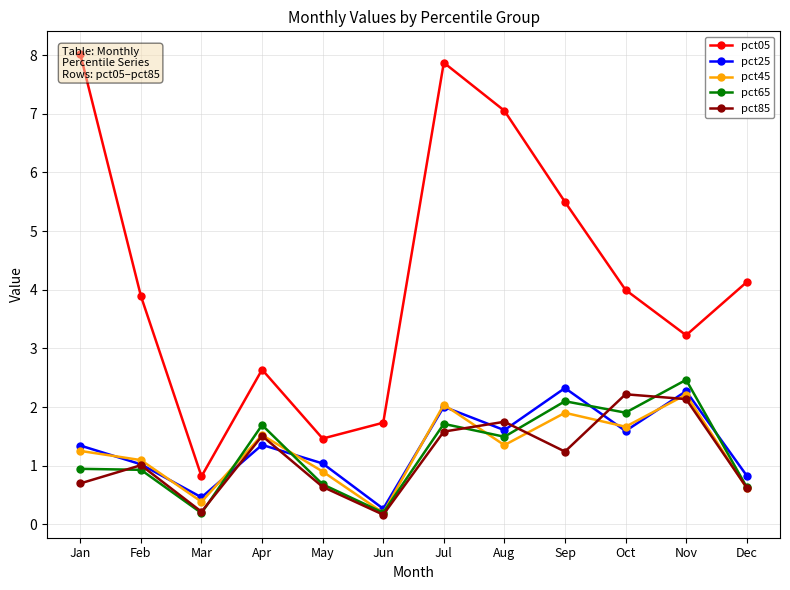

Which has a higher value, Sep or Mar?

Sep